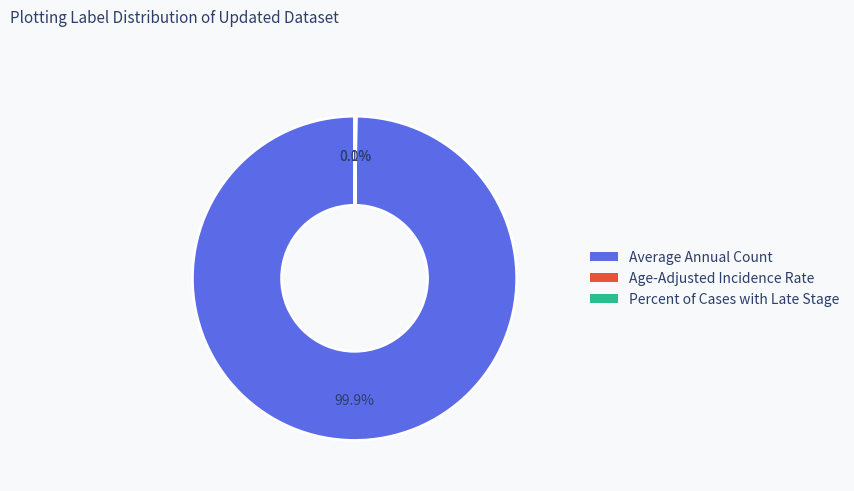

Which category accounts for the majority?

Average Annual Count